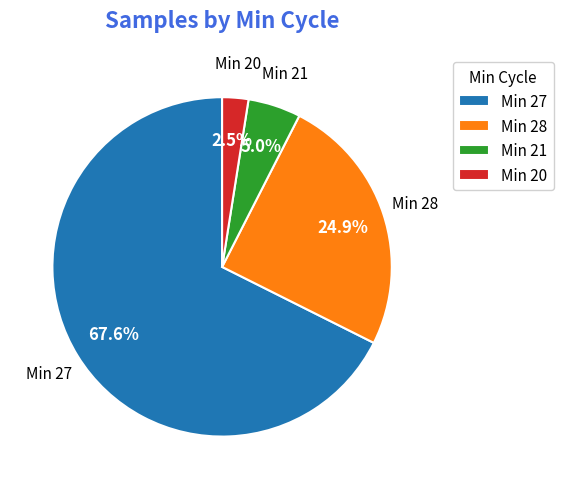

Between Min 21 and Min 28, which is larger?

Min 28